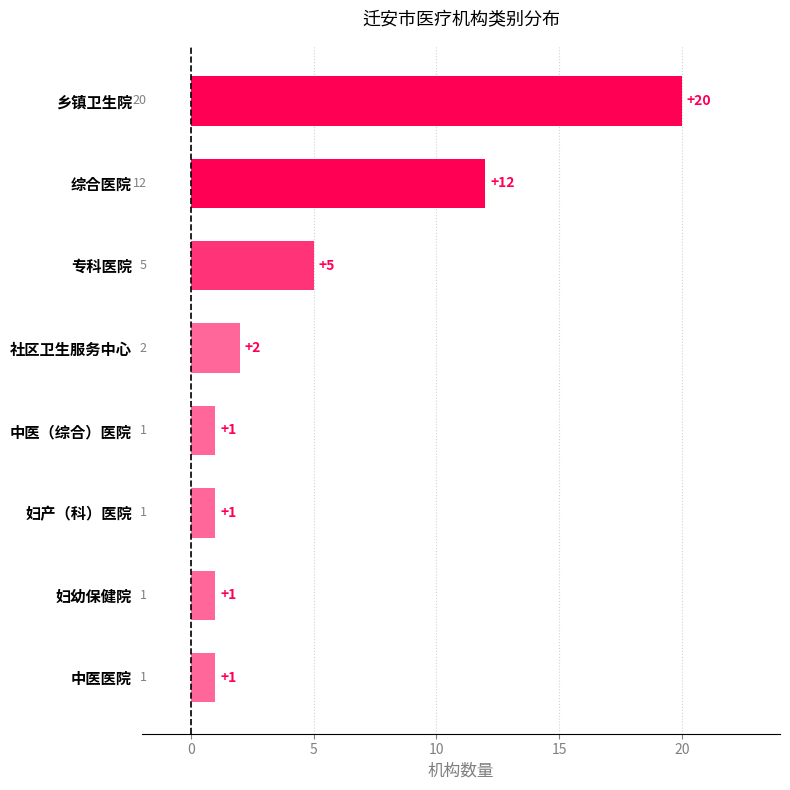

What is the average value?

5